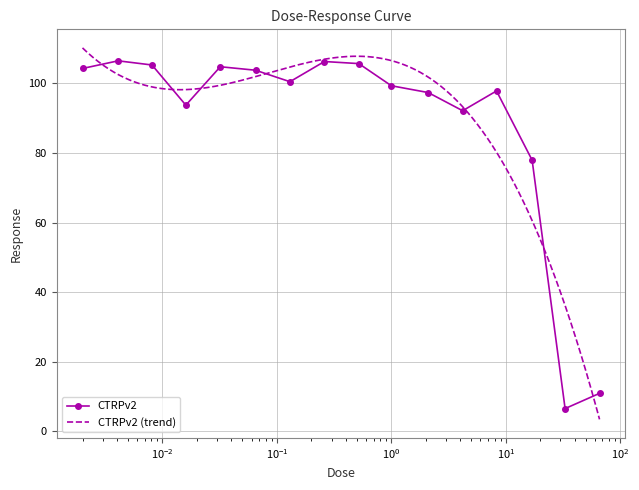

True or false: CTRPv2 has more than 0 interior local peaks.

True